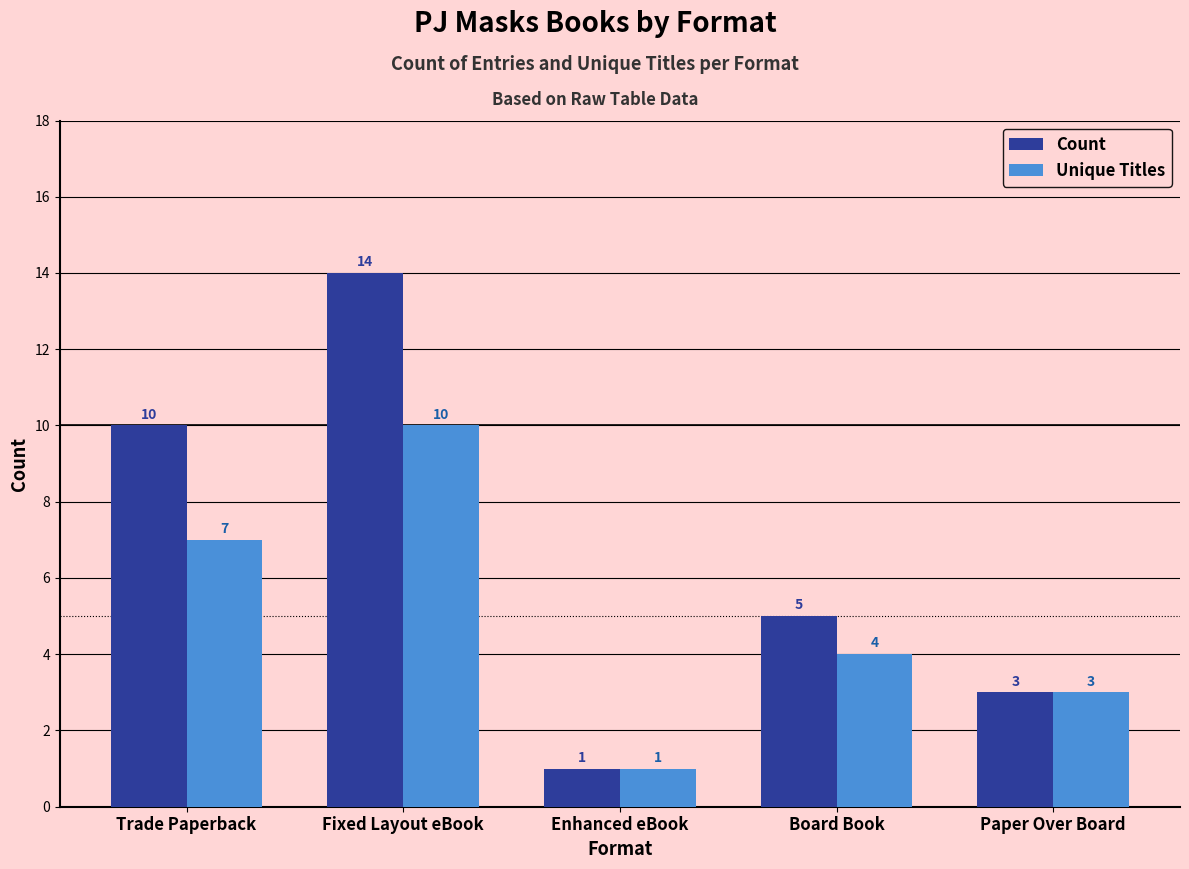

What is the difference between the maximum and minimum values in the Count series?

13